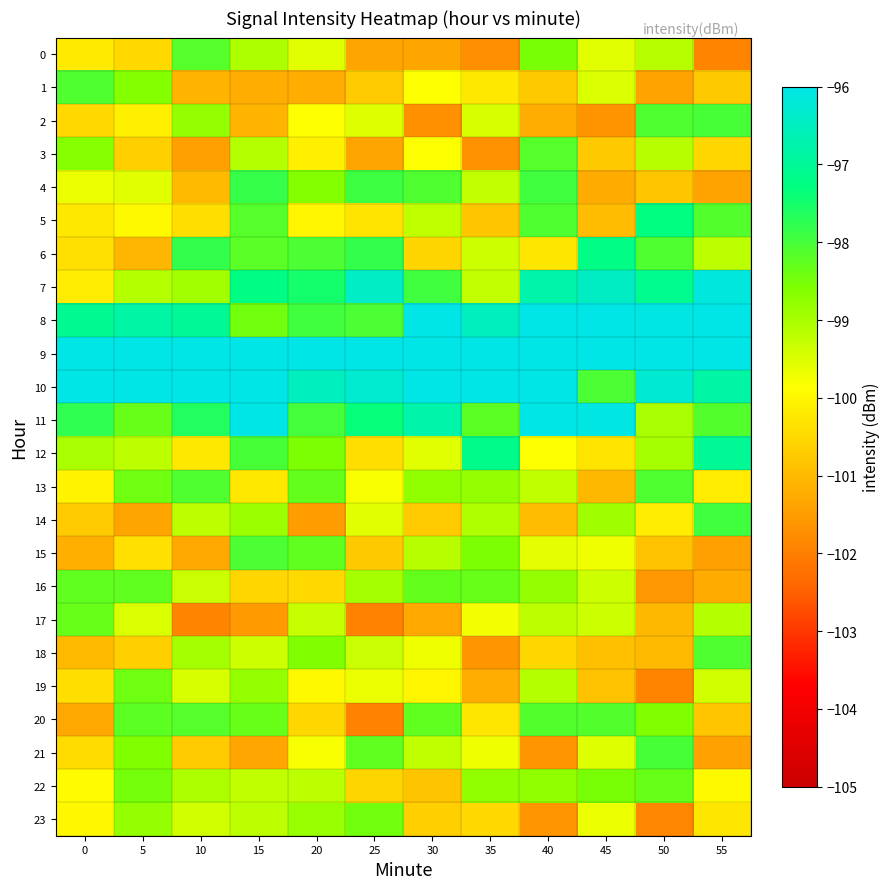

Reading left to right, transcribe all the data shown in this chart.

0: 0=-100.2	5=-100.5	10=-98.2	15=-99.0	20=-99.6	25=-101.4	30=-101.3	35=-101.7	40=-98.5	45=-99.6	50=-99.1	55=-101.9
1: 0=-98.1	5=-98.6	10=-101.1	15=-101.2	20=-101.2	25=-100.7	30=-99.9	35=-100.2	40=-100.8	45=-99.5	50=-101.4	55=-100.8
2: 0=-100.5	5=-100.1	10=-98.8	15=-101.1	20=-99.9	25=-99.5	30=-101.7	35=-99.5	40=-101.2	45=-101.6	50=-98.1	55=-98.0
3: 0=-98.6	5=-100.6	10=-101.5	15=-99.1	20=-100.1	25=-101.3	30=-99.8	35=-101.7	40=-98.2	45=-100.8	50=-99.1	55=-100.5
4: 0=-99.7	5=-99.6	10=-101.0	15=-97.8	20=-98.6	25=-97.9	30=-98.1	35=-99.3	40=-97.9	45=-101.3	50=-100.8	55=-101.4
5: 0=-100.2	5=-100.0	10=-100.4	15=-98.2	20=-100.0	25=-100.3	30=-99.2	35=-100.8	40=-98.1	45=-101.0	50=-97.3	55=-98.1
6: 0=-100.4	5=-101.1	10=-97.8	15=-98.2	20=-98.0	25=-97.8	30=-100.6	35=-99.4	40=-100.3	45=-97.2	50=-98.1	55=-99.2
7: 0=-100.2	5=-99.1	10=-99.0	15=-97.2	20=-97.5	25=-96.4	30=-98.0	35=-99.3	40=-96.8	45=-96.4	50=-97.1	55=-96.1
8: 0=-97.1	5=-96.8	10=-97.0	15=-98.5	20=-97.9	25=-98.1	30=-96.0	35=-96.5	40=-96.0	45=-96.0	50=-96.0	55=-96.0
9: 0=-96.0	5=-96.0	10=-96.0	15=-96.0	20=-96.0	25=-96.0	30=-96.0	35=-96.0	40=-96.0	45=-96.0	50=-96.0	55=-96.0
10: 0=-96.0	5=-96.0	10=-96.0	15=-96.0	20=-96.5	25=-96.3	30=-96.0	35=-96.0	40=-96.0	45=-98.1	50=-96.3	55=-96.8
11: 0=-97.8	5=-98.4	10=-97.6	15=-96.0	20=-98.0	25=-97.4	30=-96.7	35=-98.2	40=-96.0	45=-96.1	50=-99.0	55=-98.1
12: 0=-99.0	5=-99.2	10=-100.2	15=-98.0	20=-98.5	25=-100.4	30=-99.6	35=-97.1	40=-99.9	45=-100.3	50=-99.0	55=-97.1
13: 0=-100.1	5=-98.4	10=-98.1	15=-100.2	20=-98.3	25=-99.8	30=-98.8	35=-98.8	40=-99.2	45=-101.0	50=-98.1	55=-100.2
14: 0=-100.7	5=-101.4	10=-99.2	15=-98.9	20=-101.5	25=-99.6	30=-100.7	35=-99.1	40=-101.0	45=-98.9	50=-100.1	55=-98.0
15: 0=-101.2	5=-100.4	10=-101.3	15=-98.1	20=-98.3	25=-100.8	30=-99.2	35=-98.5	40=-99.6	45=-99.7	50=-100.9	55=-101.5
16: 0=-98.3	5=-98.3	10=-99.3	15=-100.5	20=-100.5	25=-99.0	30=-98.3	35=-98.3	40=-98.8	45=-99.3	50=-101.6	55=-101.3
17: 0=-98.3	5=-99.5	10=-101.9	15=-101.5	20=-99.3	25=-101.9	30=-101.3	35=-99.8	40=-99.2	45=-99.3	50=-101.1	55=-99.1
18: 0=-101.0	5=-100.7	10=-99.0	15=-99.4	20=-98.6	25=-99.3	30=-99.7	35=-101.6	40=-100.5	45=-100.9	50=-101.0	55=-98.1
19: 0=-100.4	5=-98.4	10=-99.5	15=-98.8	20=-100.0	25=-99.7	30=-100.0	35=-101.2	40=-99.1	45=-100.9	50=-101.9	55=-99.4
20: 0=-101.3	5=-98.2	10=-98.2	15=-98.3	20=-100.5	25=-101.9	30=-98.3	35=-100.3	40=-98.1	45=-98.1	50=-98.6	55=-100.8
21: 0=-100.5	5=-98.6	10=-100.7	15=-101.3	20=-99.8	25=-98.3	30=-99.2	35=-99.7	40=-101.6	45=-99.5	50=-98.0	55=-101.4
22: 0=-99.9	5=-98.5	10=-99.0	15=-99.2	20=-99.2	25=-100.6	30=-100.8	35=-98.8	40=-98.8	45=-98.5	50=-98.3	55=-100.0
23: 0=-100.0	5=-98.8	10=-99.4	15=-99.2	20=-98.8	25=-98.4	30=-100.6	35=-100.5	40=-101.6	45=-99.7	50=-101.9	55=-100.3